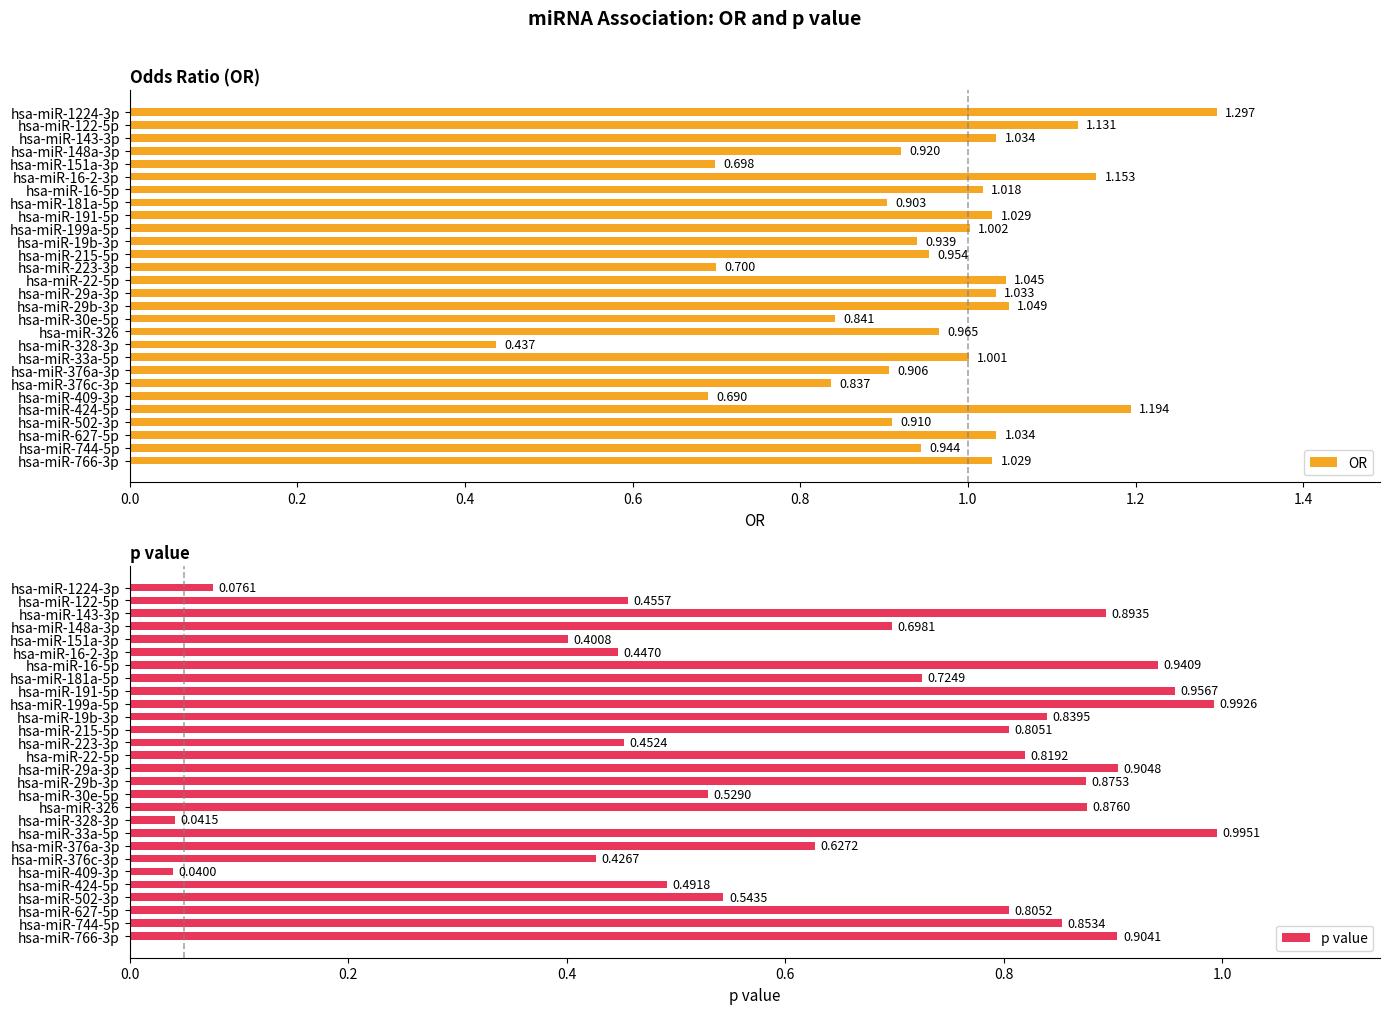

The p value series shows 0.1 at hsa-miR-376c-3p. True or false?

False